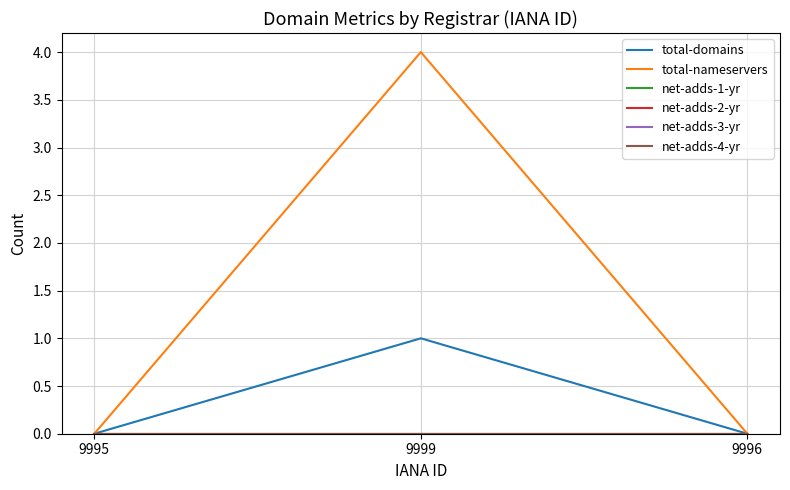

Which series has the largest total across all categories?

total-nameservers